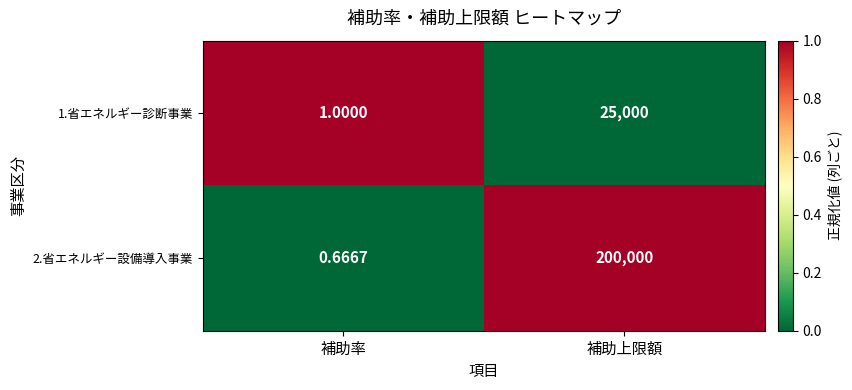

Between 補助率 and 補助上限額, which series saw the biggest shift?

2.省エネルギー設備導入事業